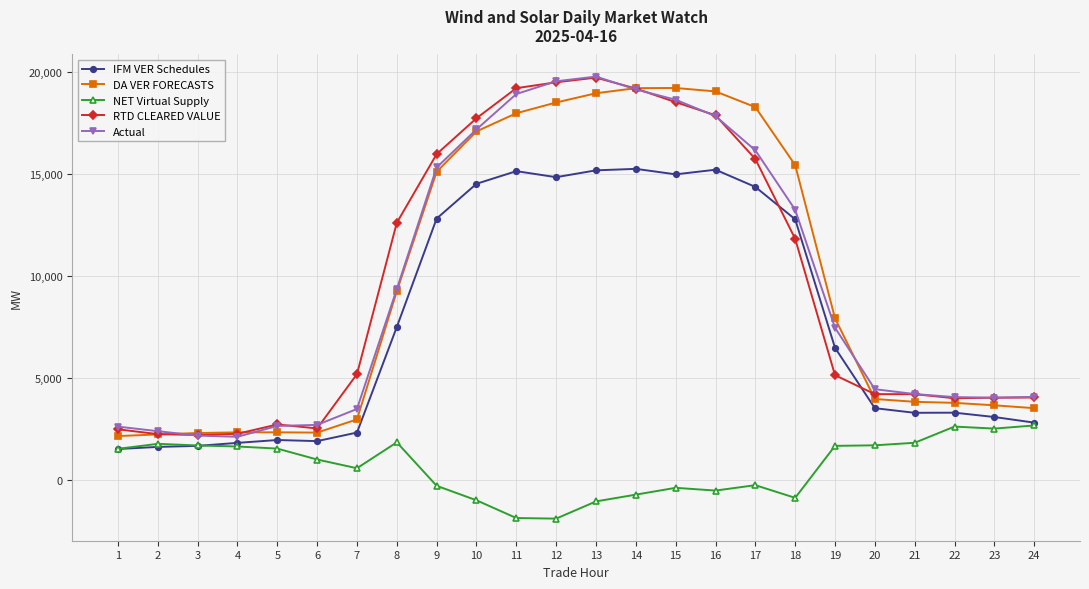

What is the value of the IFM VER Schedules point at the 22nd from the left?

3290.0